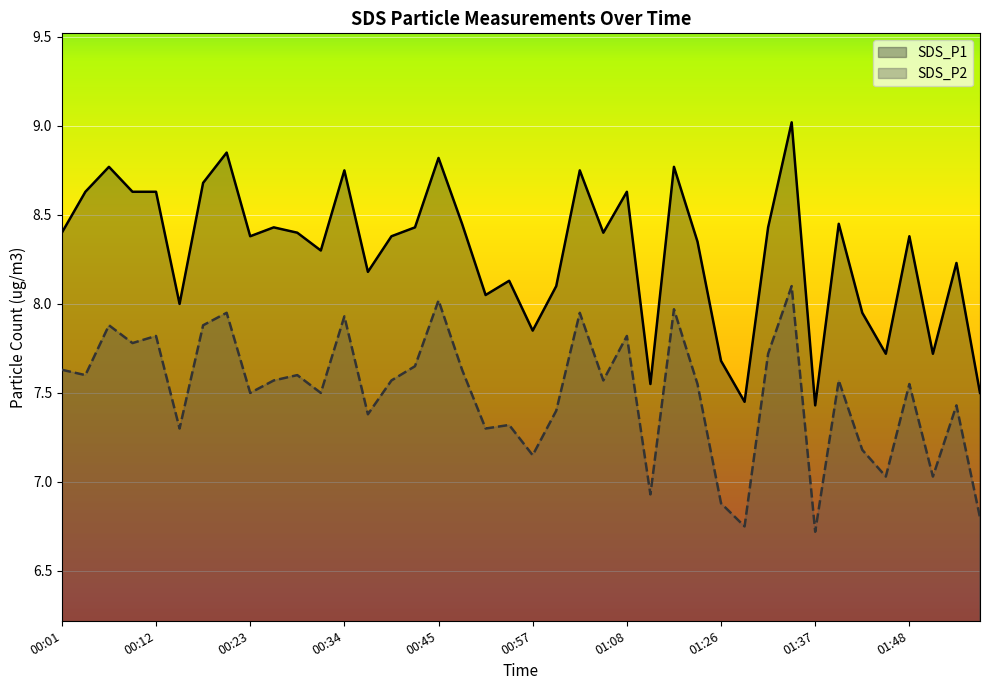

What is the sum of the SDS_P2 values at 01:26 and 01:05?

14.4